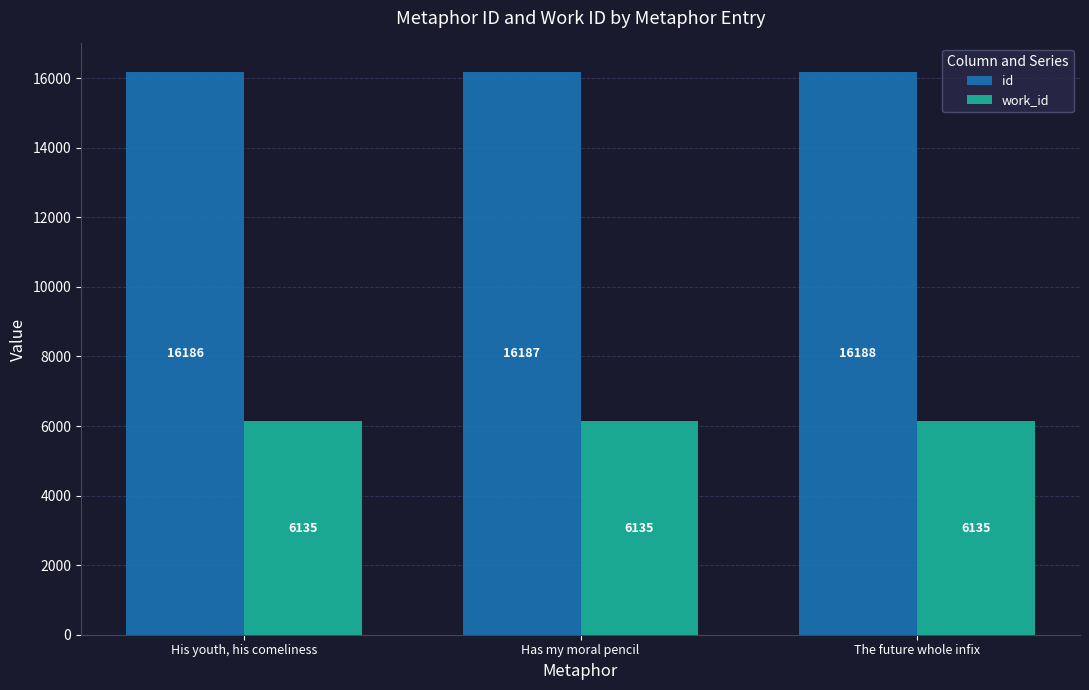

What is the average value of the work_id series?

6135